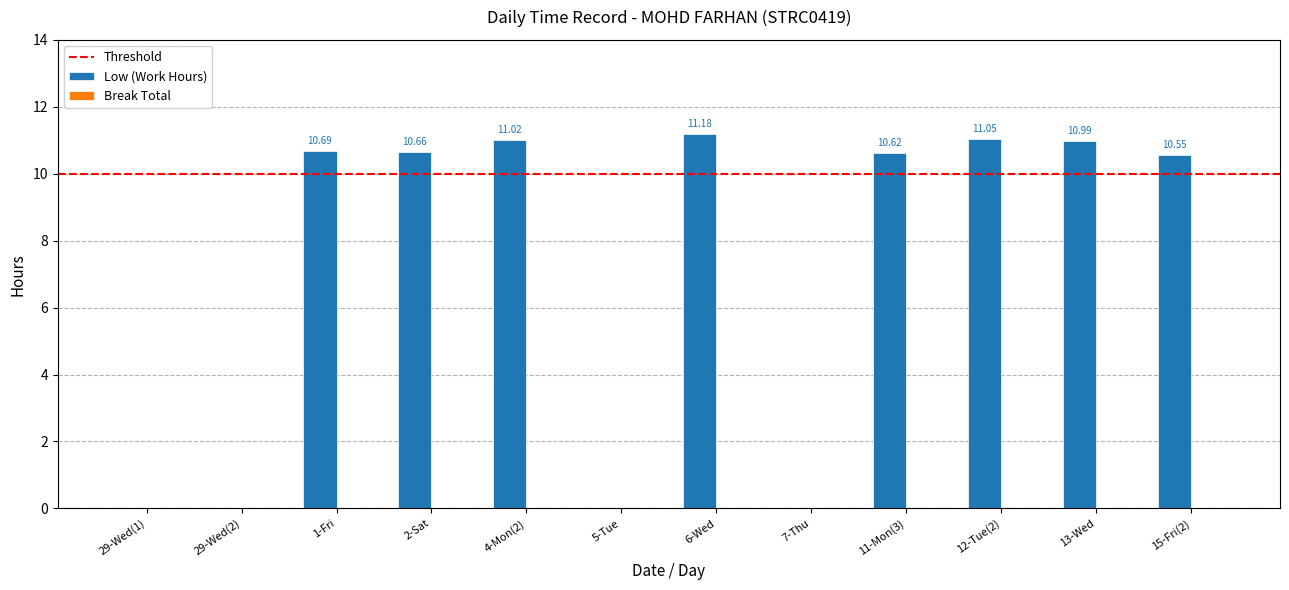

Which has a higher value, 11-Mon(3) or 15-Fri(2)?

11-Mon(3)